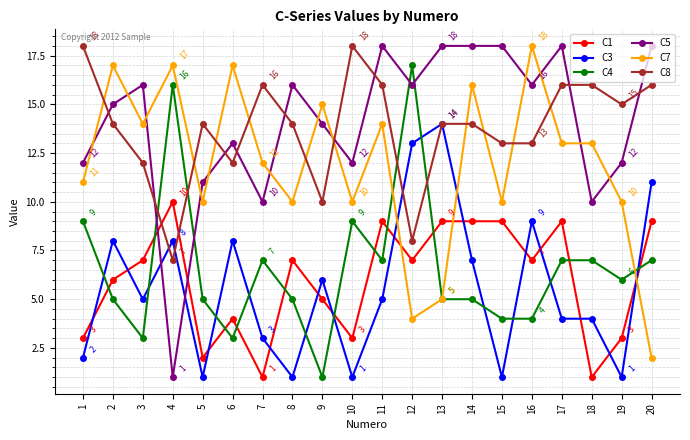

True or false: C3 has a value of 11 at 20.

True